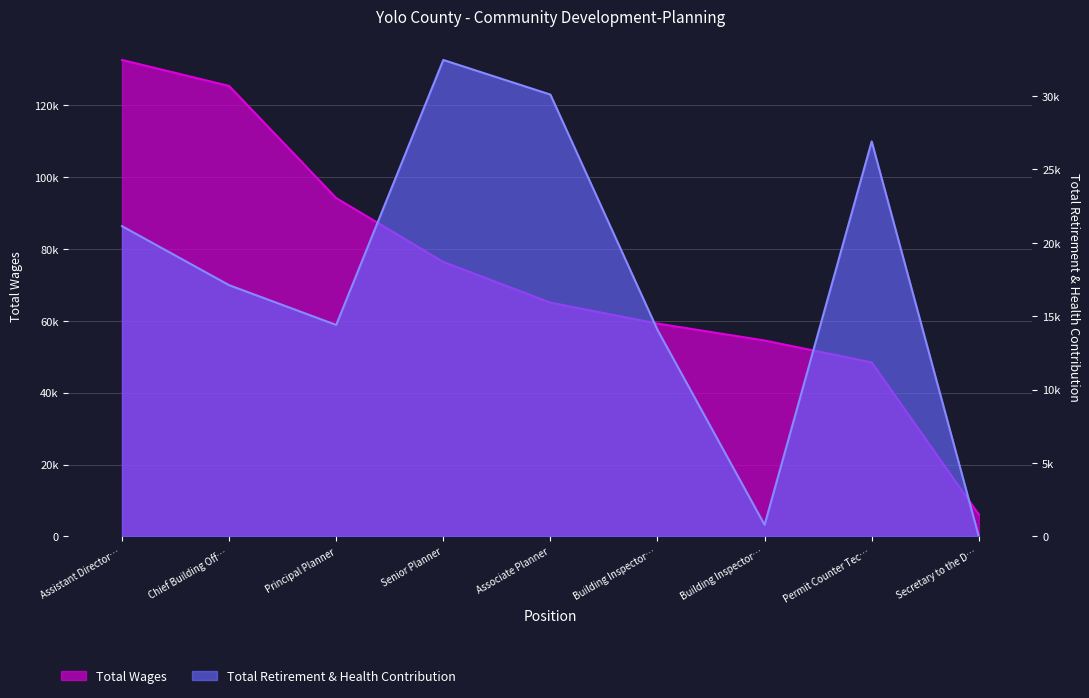

What is the difference between the Total Wages values at Principal Planner and Associate Planner?

29095